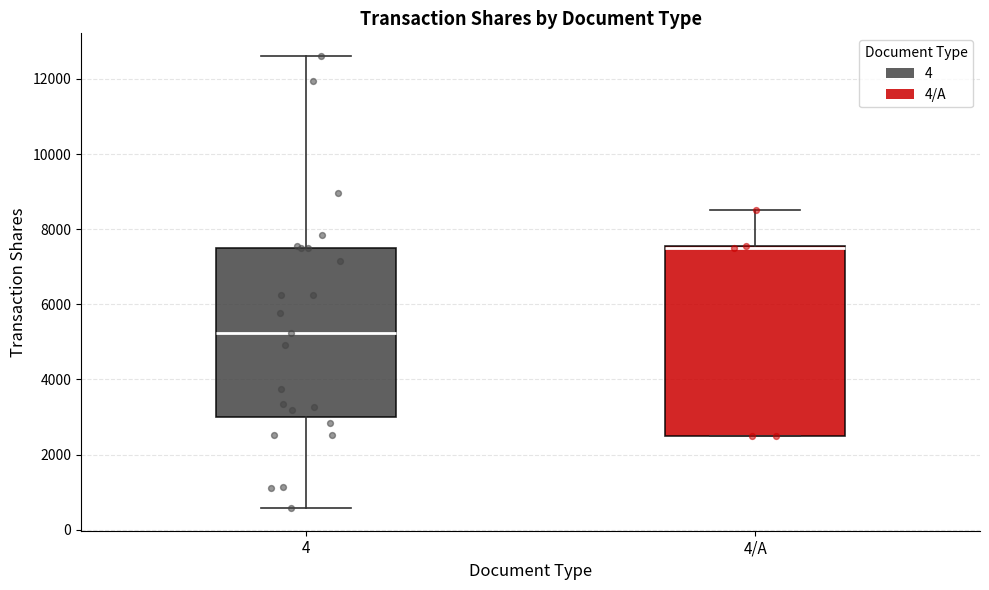

Where does the upper whisker of the box for 4 end on the y-axis? The values are not printed on the chart, so give them approximately, as read against the axis.

12600